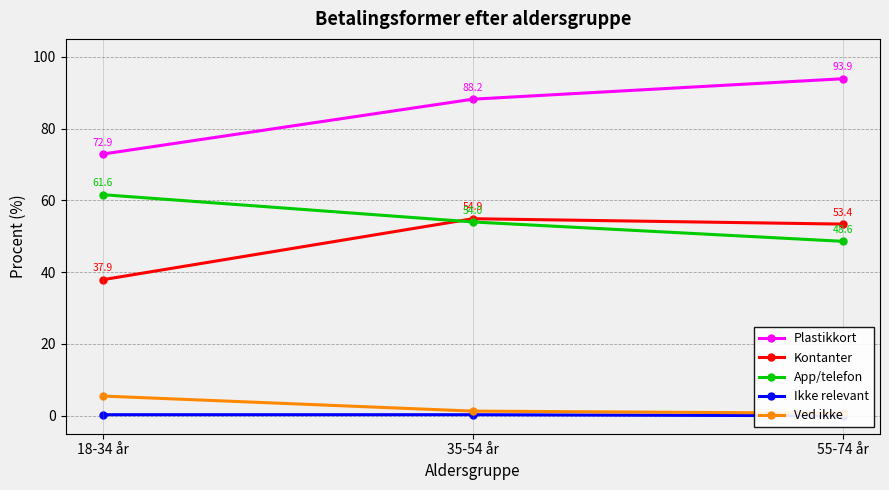

How many distinct data groups are displayed?

5